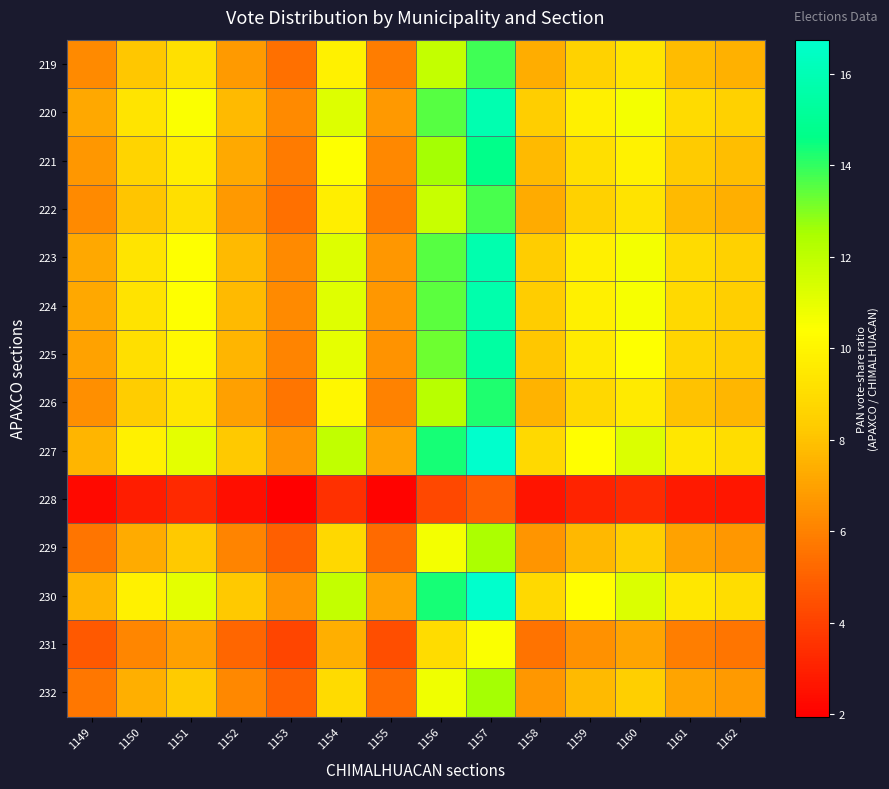

Reading left to right, transcribe all the data shown in this chart.

219: 1149=6.3	1150=8.2	1151=9.2	1152=6.8	1153=5.5	1154=9.8	1155=5.9	1156=11.9	1157=13.8	1158=7.3	1159=8.6	1160=9.3	1161=7.8	1162=7.4
220: 1149=7.2	1150=9.3	1151=10.5	1152=7.8	1153=6.3	1154=11.2	1155=6.7	1156=13.6	1157=15.8	1158=8.4	1159=9.8	1160=10.7	1161=8.9	1162=8.5
221: 1149=6.7	1150=8.7	1151=9.7	1152=7.2	1153=5.8	1154=10.4	1155=6.2	1156=12.6	1157=14.7	1158=7.8	1159=9.1	1160=9.9	1161=8.3	1162=7.9
222: 1149=6.2	1150=8.1	1151=9.1	1152=6.7	1153=5.4	1154=9.8	1155=5.8	1156=11.8	1157=13.7	1158=7.3	1159=8.5	1160=9.2	1161=7.7	1162=7.4
223: 1149=7.2	1150=9.3	1151=10.4	1152=7.7	1153=6.2	1154=11.2	1155=6.7	1156=13.5	1157=15.8	1158=8.4	1159=9.8	1160=10.6	1161=8.9	1162=8.5
224: 1149=7.2	1150=9.3	1151=10.4	1152=7.7	1153=6.2	1154=11.2	1155=6.7	1156=13.5	1157=15.8	1158=8.4	1159=9.8	1160=10.6	1161=8.9	1162=8.5
225: 1149=7.0	1150=9.1	1151=10.2	1152=7.6	1153=6.1	1154=11.0	1155=6.5	1156=13.2	1157=15.5	1158=8.2	1159=9.6	1160=10.4	1161=8.7	1162=8.3
226: 1149=6.4	1150=8.4	1151=9.4	1152=7.0	1153=5.6	1154=10.1	1155=6.0	1156=12.2	1157=14.2	1158=7.5	1159=8.8	1160=9.6	1161=8.0	1162=7.6
227: 1149=7.6	1150=9.9	1151=11.1	1152=8.2	1153=6.6	1154=11.9	1155=7.1	1156=14.3	1157=16.7	1158=8.9	1159=10.4	1160=11.3	1161=9.4	1162=9.0
228: 1149=2.2	1150=2.9	1151=3.3	1152=2.4	1153=2.0	1154=3.5	1155=2.1	1156=4.2	1157=4.9	1158=2.6	1159=3.1	1160=3.3	1161=2.8	1162=2.7
229: 1149=5.6	1150=7.3	1151=8.2	1152=6.1	1153=4.9	1154=8.8	1155=5.3	1156=10.6	1157=12.4	1158=6.6	1159=7.7	1160=8.4	1161=7.0	1162=6.7
230: 1149=7.6	1150=9.9	1151=11.1	1152=8.2	1153=6.6	1154=11.9	1155=7.1	1156=14.3	1157=16.7	1158=8.9	1159=10.4	1160=11.3	1161=9.4	1162=9.0
231: 1149=4.8	1150=6.2	1151=6.9	1152=5.1	1153=4.1	1154=7.4	1155=4.4	1156=9.0	1157=10.5	1158=5.6	1159=6.5	1160=7.1	1161=5.9	1162=5.6
232: 1149=5.7	1150=7.4	1151=8.3	1152=6.2	1153=5.0	1154=8.9	1155=5.3	1156=10.8	1157=12.6	1158=6.7	1159=7.8	1160=8.5	1161=7.1	1162=6.8